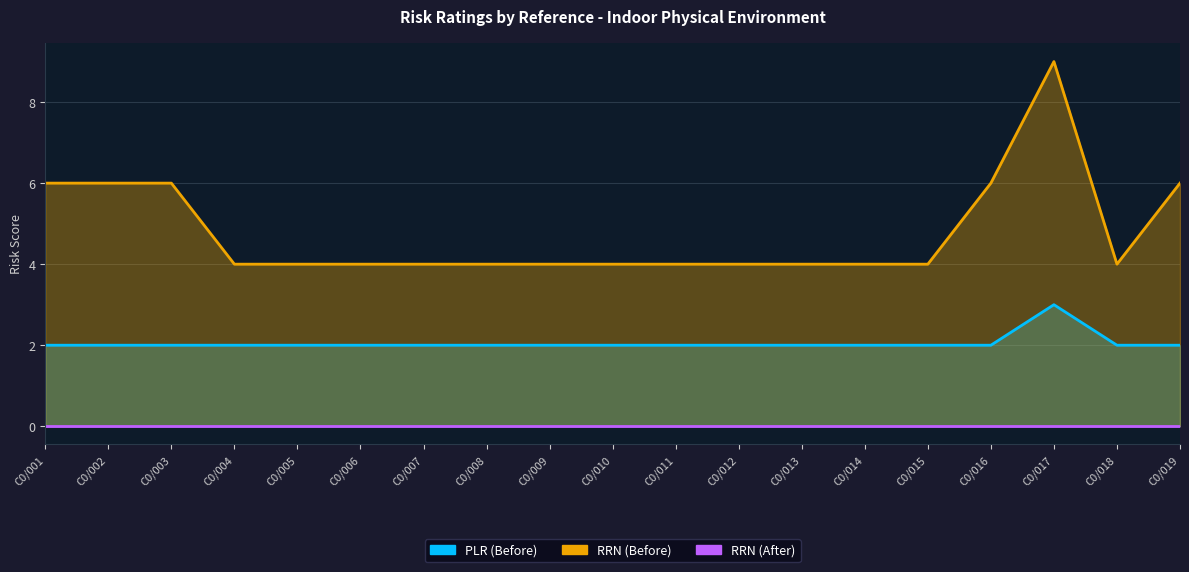

What is the sum of the PLR (Before) values at C0/009 and C0/004?

4